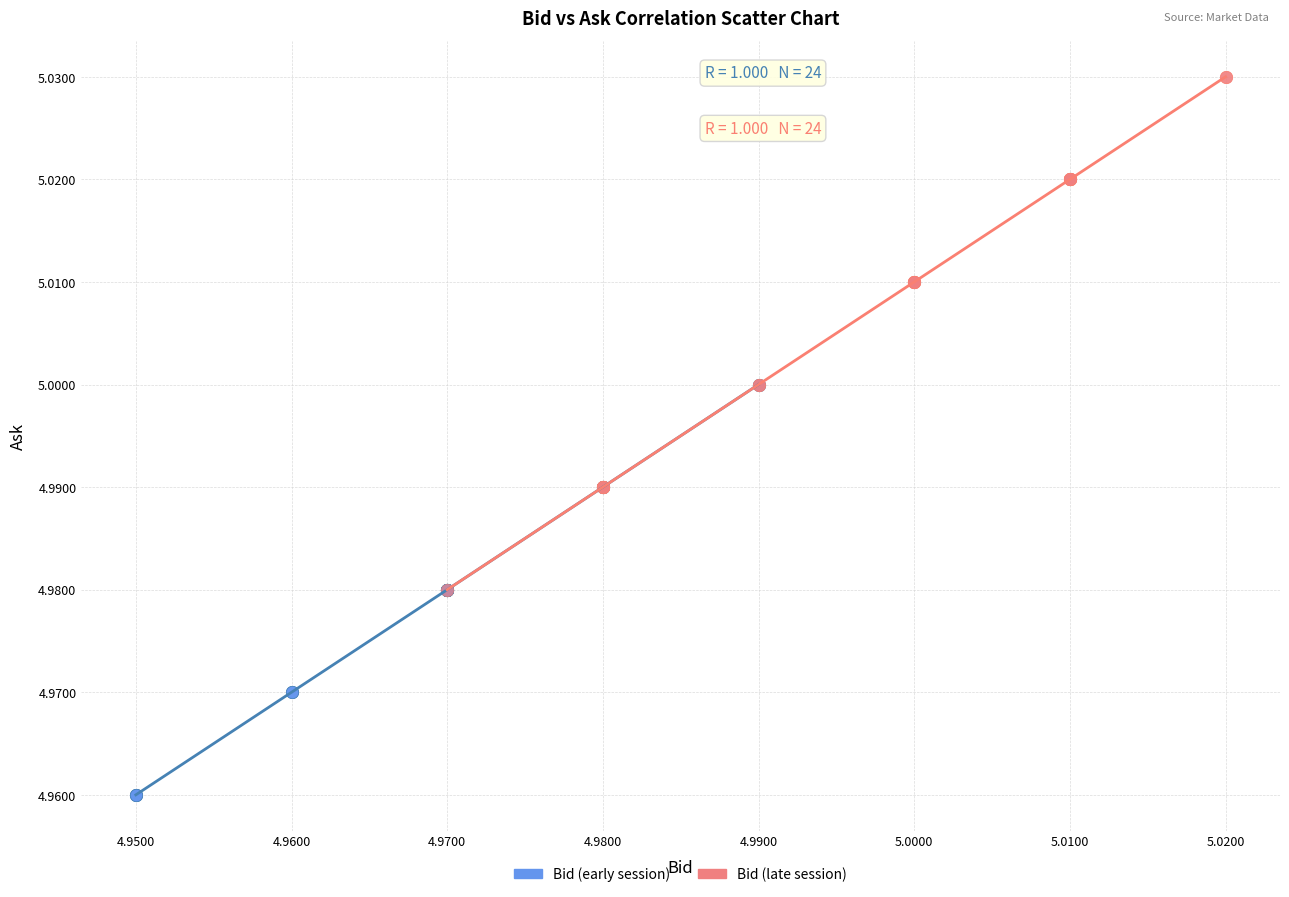

Which series contains the highest Y value?

Bid (late session)